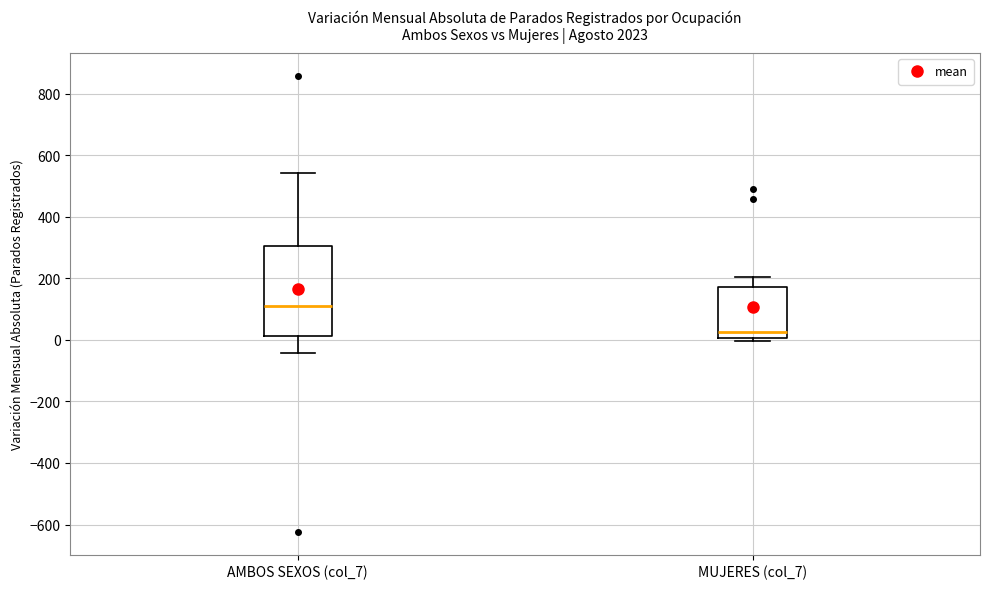

Reading left to right, read every box against the y-axis: the position of its median line, the range the box covers, and the ends of its whiskers. The values are not printed on the chart, so give them approximately, as read against the axis.

AMBOS SEXOS (col_7): median 120, box 20 to 300, whiskers -40 to 540
MUJERES (col_7): median 20, box 0 to 180, whiskers 0 (just below the box's lower edge) to 200